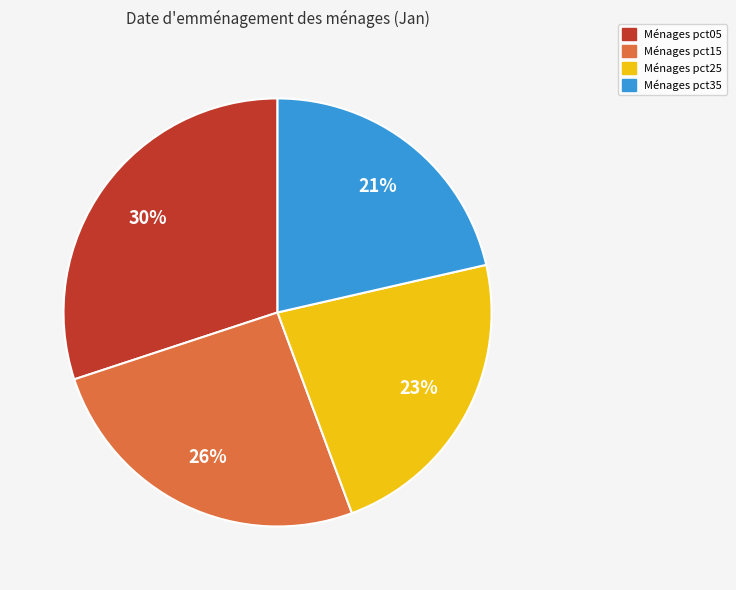

To the nearest percent, what is the difference between the largest and smallest slice percentages?

9%